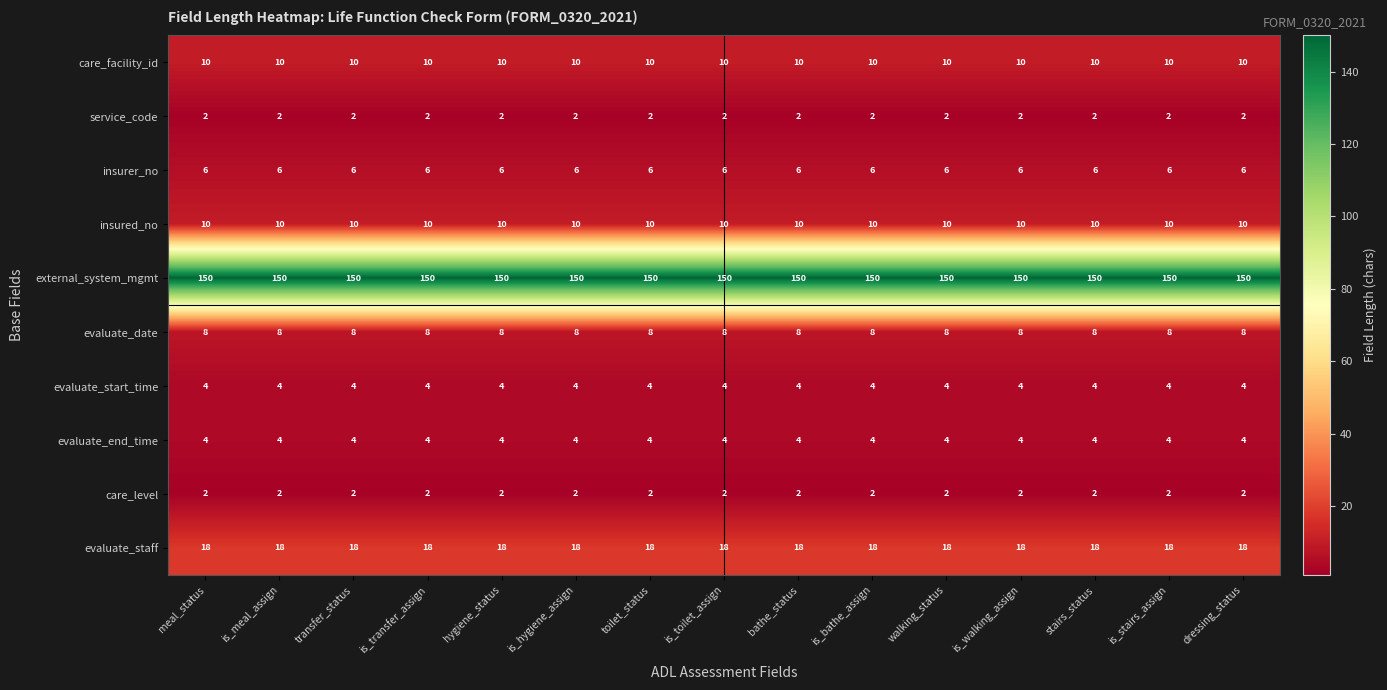

Read the care_facility_id value at meal_status.

10